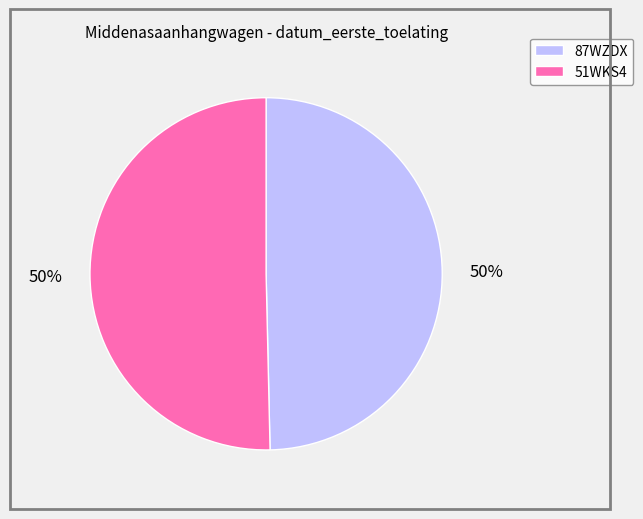

To the nearest percent, what is the average slice percentage?

50%